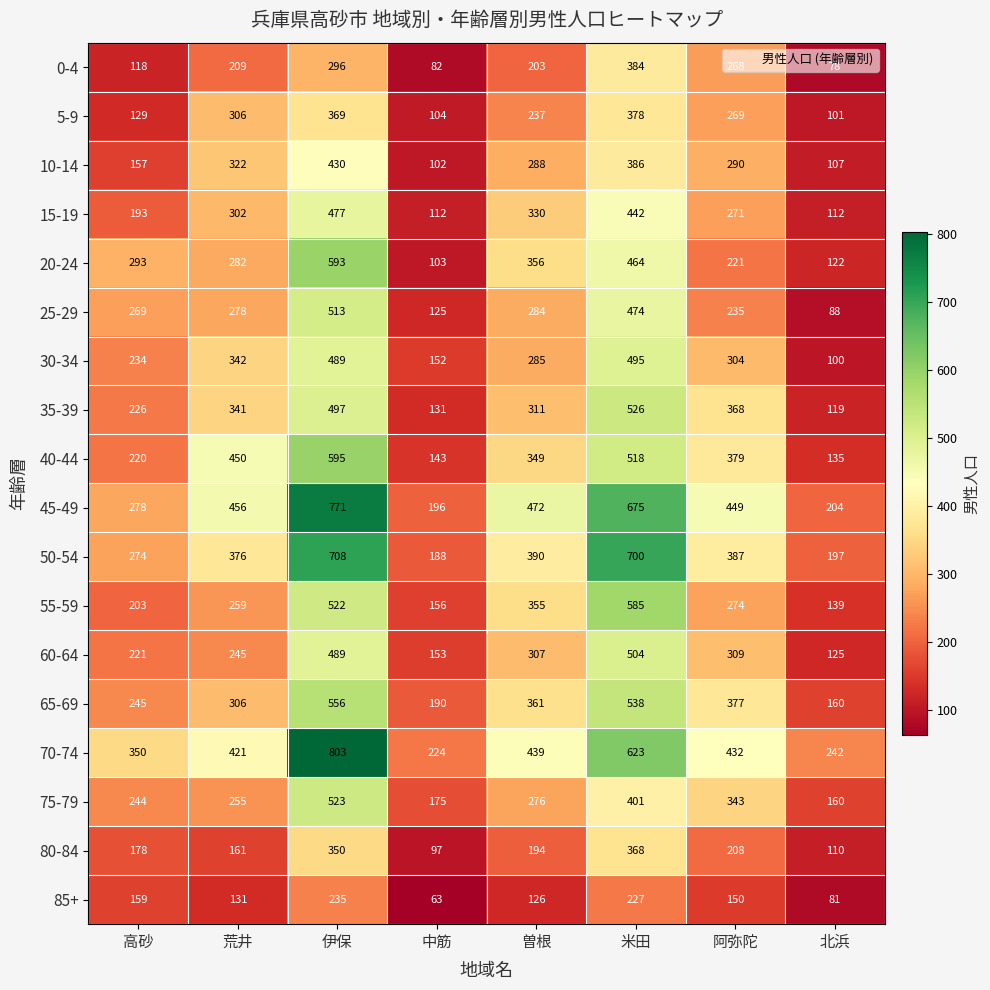

What is the sum of the 15-19 values at 曽根 and 阿弥陀?

601